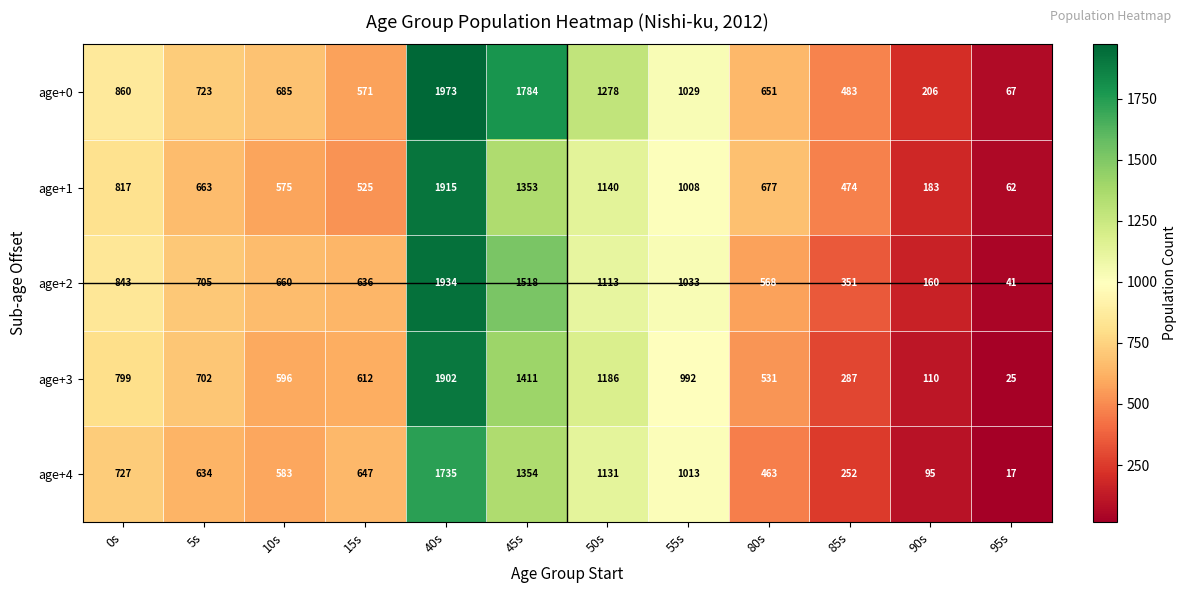

What is the spread (max minus min) of values at 40s?

238